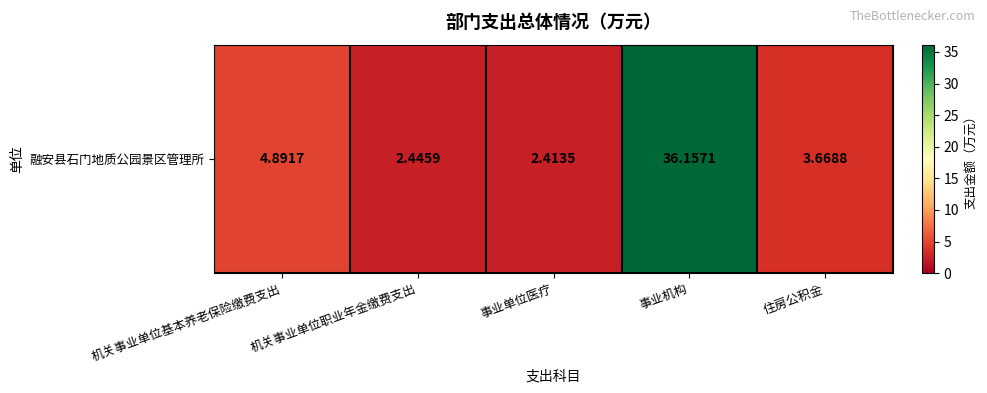

What is the sum of the values at 住房公积金 and 事业单位医疗?

6.1